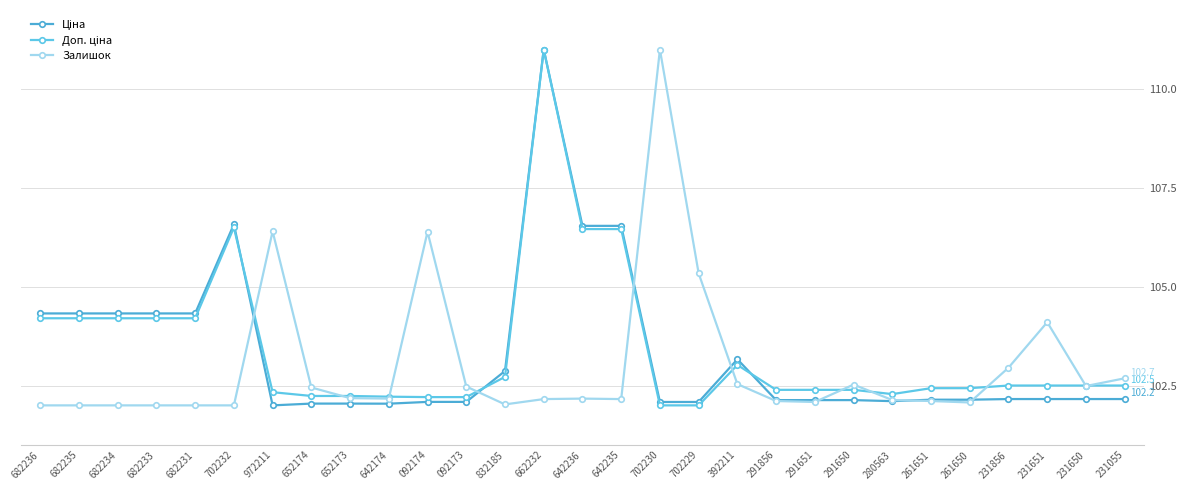

Reading right to left, list all the values displayed in this chart.

Ціна: 231055=102.2	231650=102.2	231651=102.2	231856=102.2	261650=102.1	261651=102.1	280563=102.1	291650=102.1	291651=102.1	291856=102.1	392211=103.2	702229=102.1	702230=102.1	642235=106.5	642236=106.5	662232=111.0	832185=102.9	092173=102.1	092174=102.1	642174=102.0	652173=102.0	652174=102.0	972211=102.0	702232=106.6	682231=104.3	682233=104.3	682234=104.3	682235=104.3	682236=104.3
Доп. ціна: 231055=102.5	231650=102.5	231651=102.5	231856=102.5	261650=102.4	261651=102.4	280563=102.3	291650=102.4	291651=102.4	291856=102.4	392211=103.0	702229=102.0	702230=102.0	642235=106.5	642236=106.5	662232=111.0	832185=102.7	092173=102.2	092174=102.2	642174=102.2	652173=102.2	652174=102.2	972211=102.3	702232=106.5	682231=104.2	682233=104.2	682234=104.2	682235=104.2	682236=104.2
Залишок: 231055=102.7	231650=102.5	231651=104.1	231856=103.0	261650=102.1	261651=102.1	280563=102.1	291650=102.5	291651=102.1	291856=102.1	392211=102.5	702229=105.3	702230=111.0	642235=102.2	642236=102.2	662232=102.2	832185=102.0	092173=102.5	092174=106.4	642174=102.2	652173=102.2	652174=102.5	972211=106.4	702232=102.0	682231=102.0	682233=102.0	682234=102.0	682235=102.0	682236=102.0